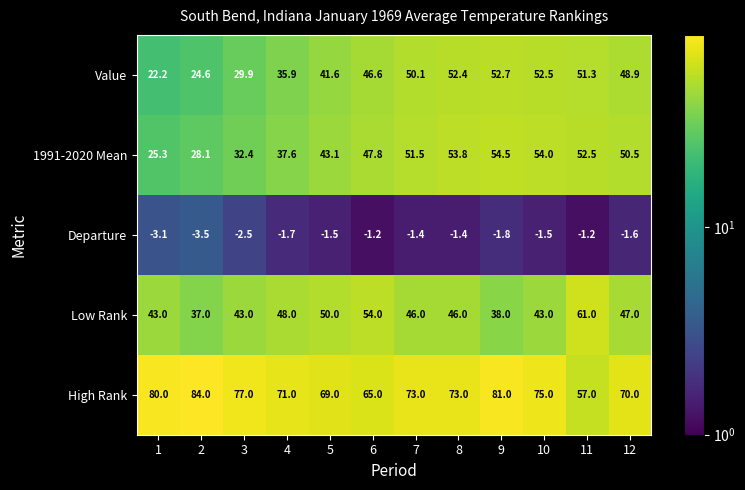

At which category is the sum across all series the highest?

9